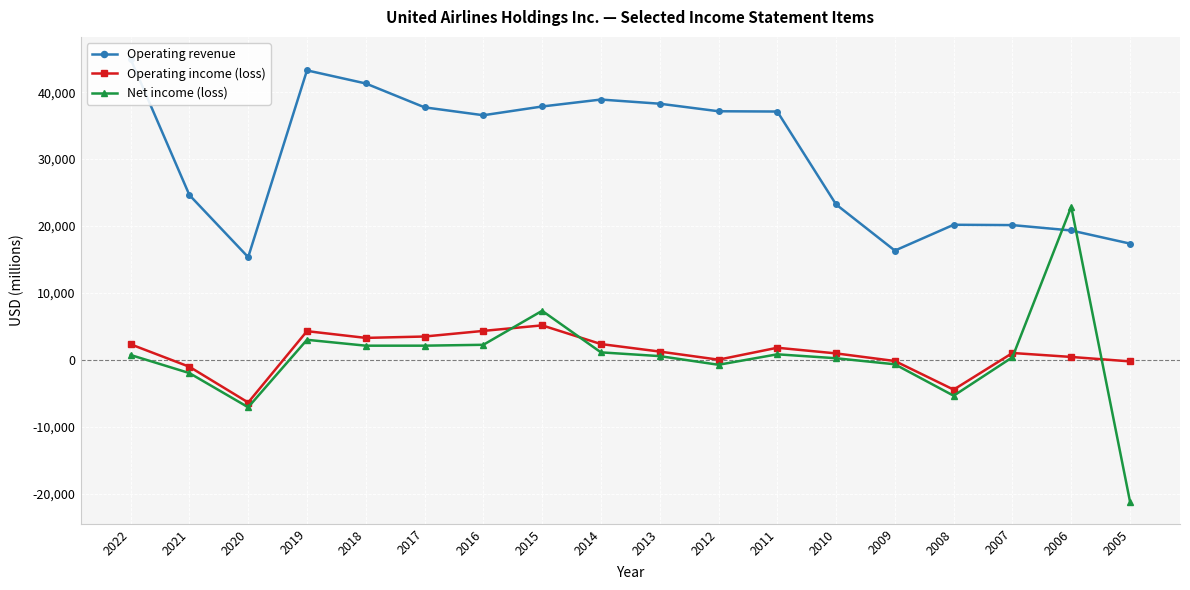

What is the spread (max minus min) of values at 2020?

22424